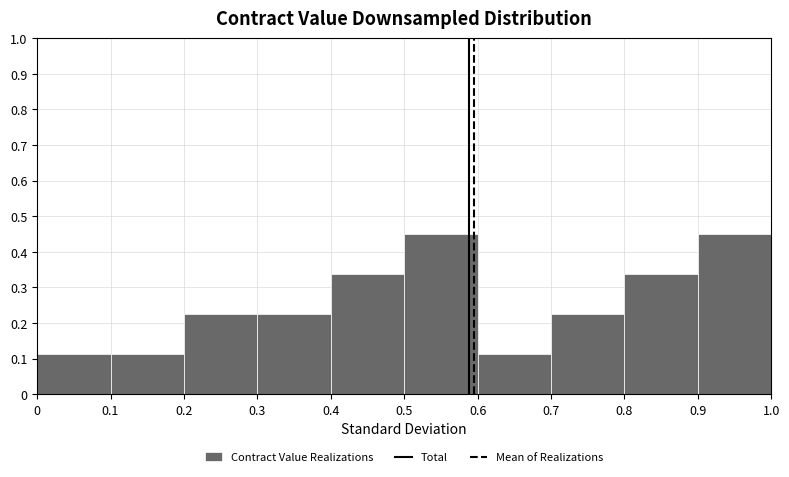

How tall is the bar that spans 0.2 to 0.3 on the x-axis? The values are not printed on the chart, so give them approximately, as read against the axis.

0.23